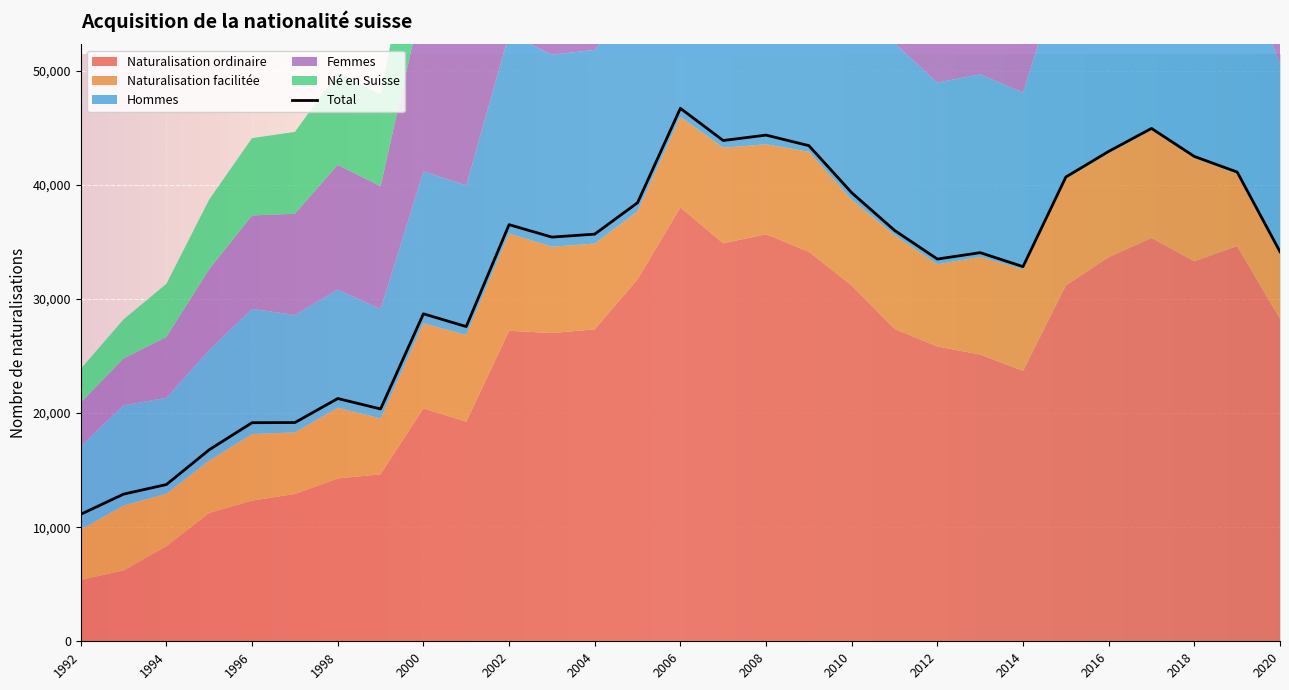

What are all the series names shown in the legend?

Naturalisation ordinaire, Naturalisation facilitée, Hommes, Femmes, Né en Suisse, Total